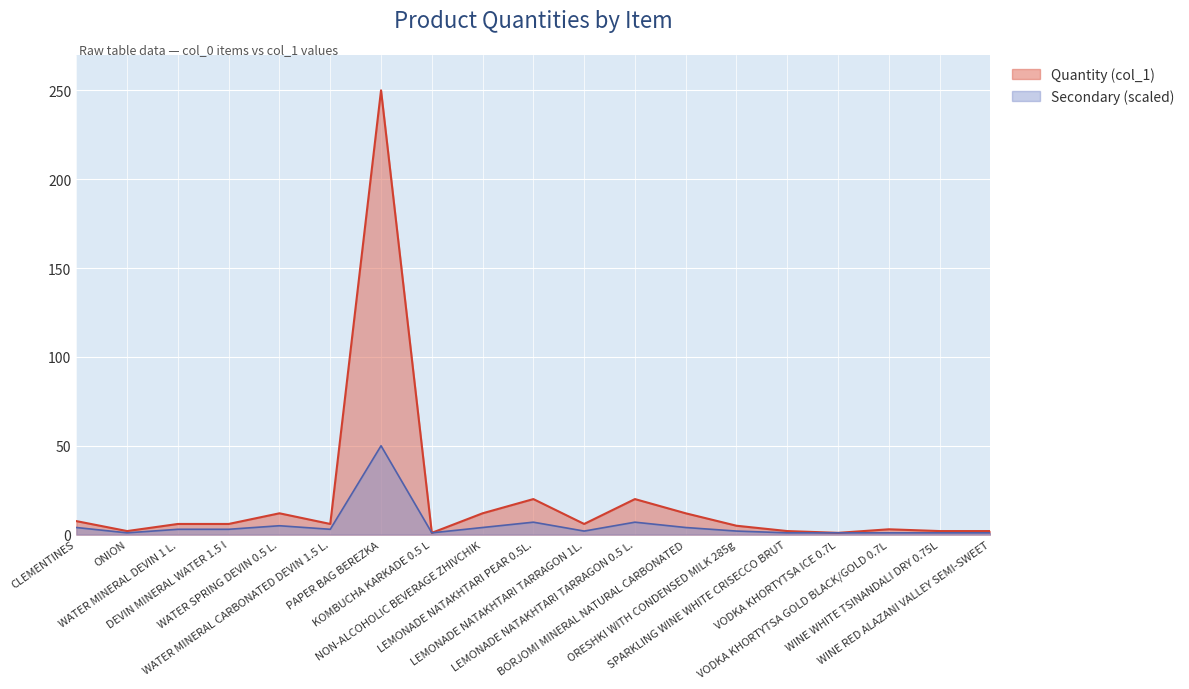

What are all the series names shown in the legend?

Quantity (col_1), Secondary (scaled)